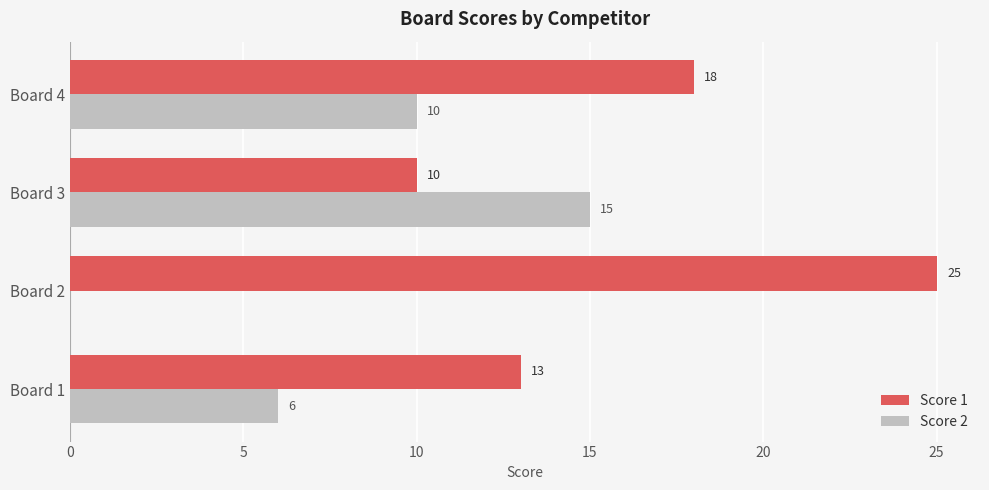

What is the total value across all series at Board 3?

25